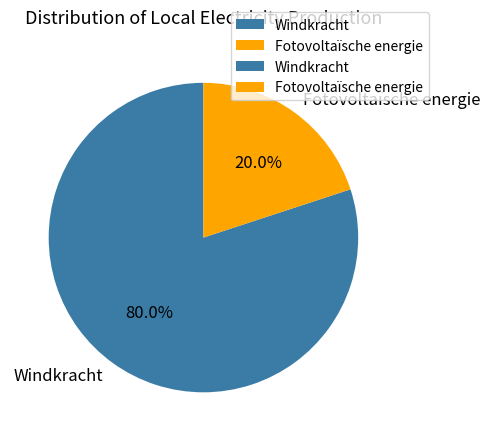

Which slice represents more than half of the pie?

Windkracht